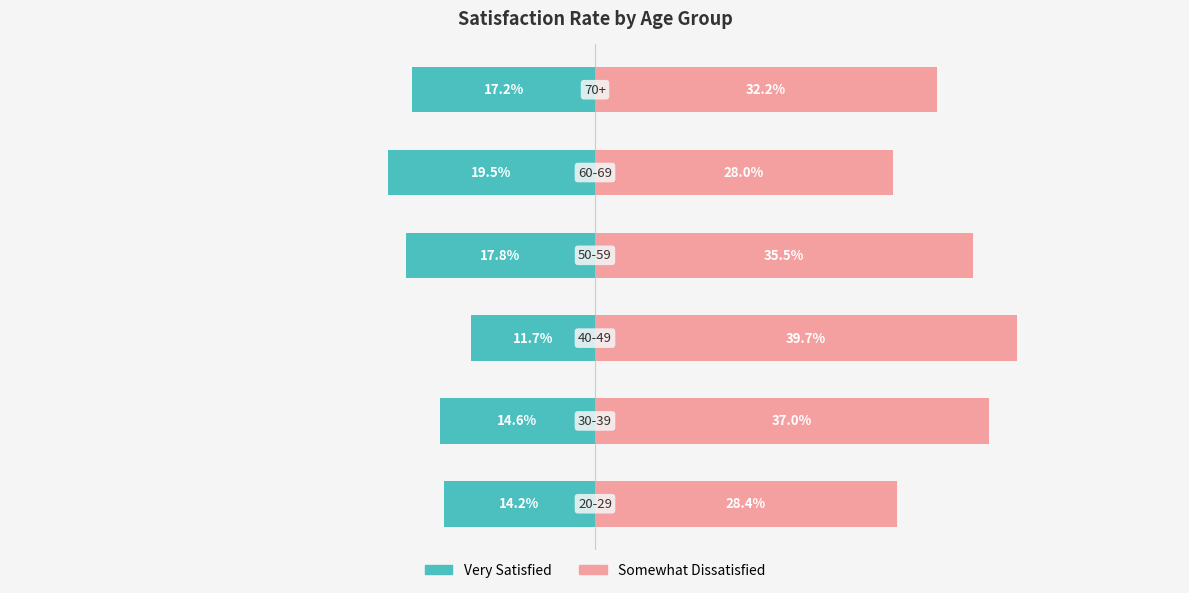

Rank the series at 2 from lowest to highest value.

Very Satisfied, Somewhat Dissatisfied